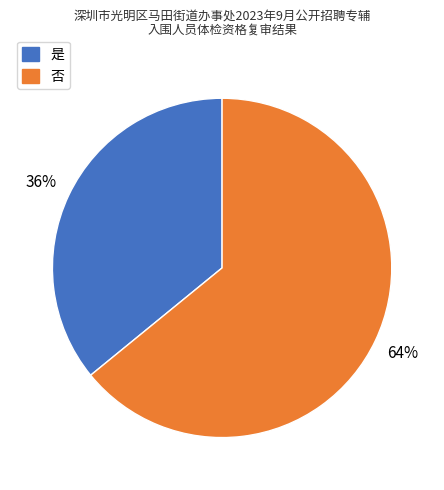

What is the ratio of the value at 是 to the value at 否?

0.6